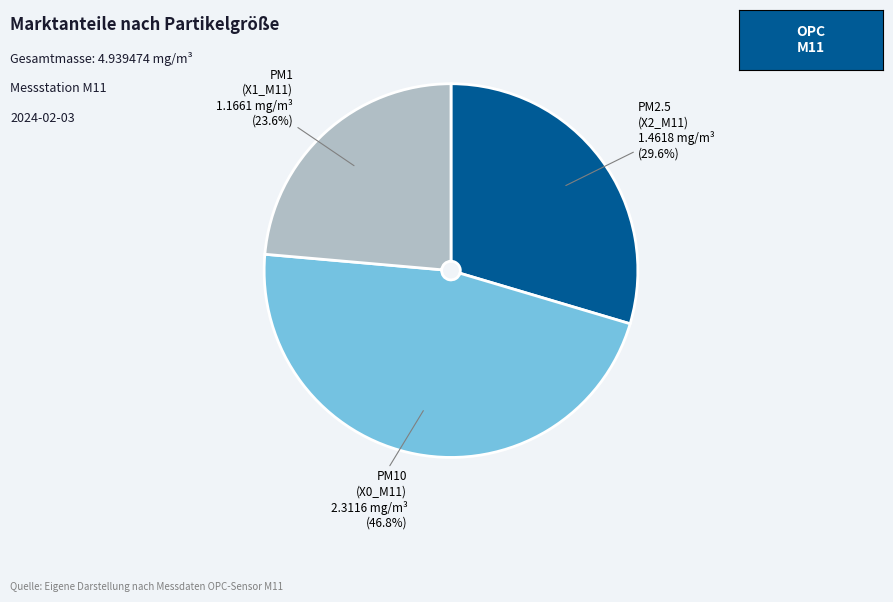

Between PM2.5 (X2_M11) and PM1 (X1_M11), which is larger?

PM2.5 (X2_M11)